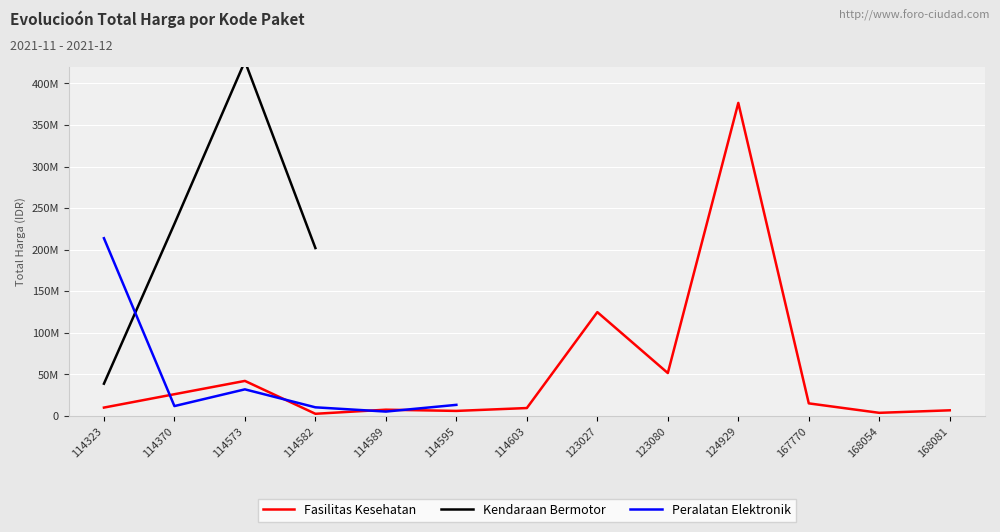

Where is the first local minimum for Fasilitas Kesehatan?

114582